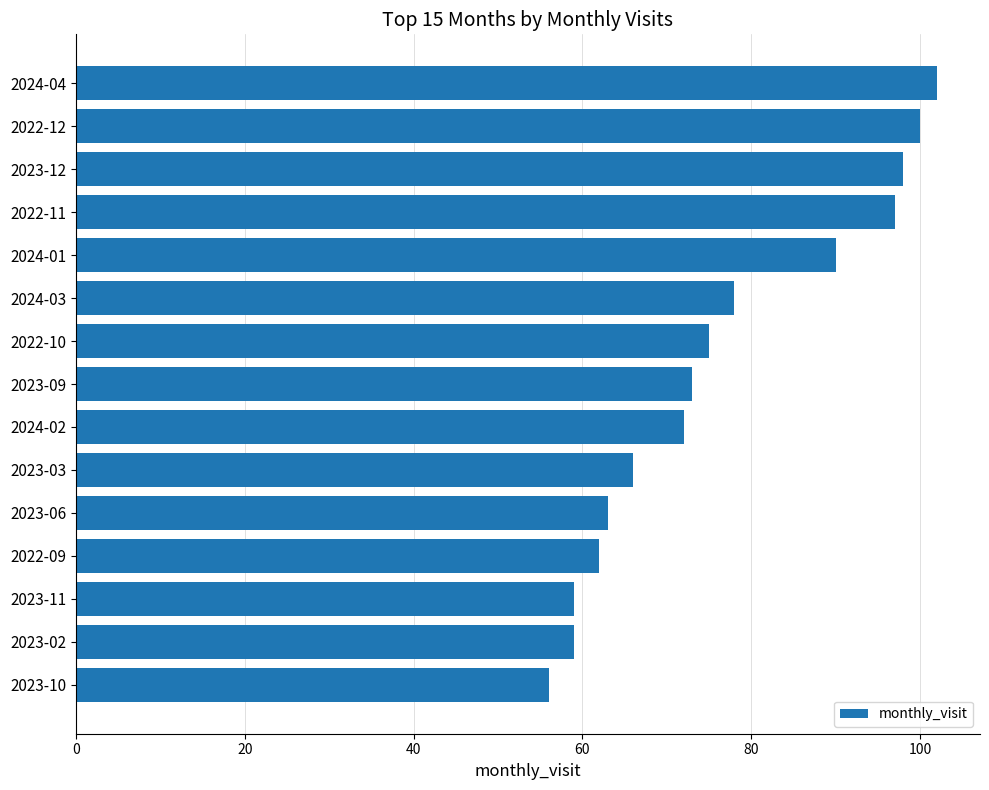

What is the difference between the second highest and minimum values?

44